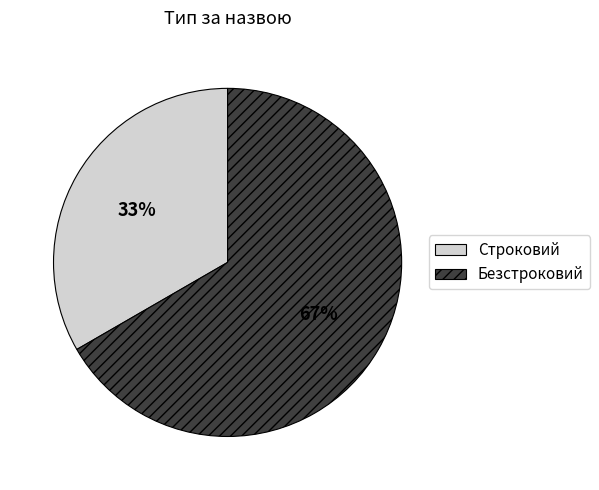

What is the smallest slice in the pie chart?

Строковий